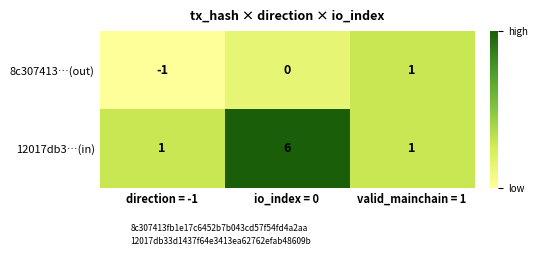

Reading left to right, transcribe all the data shown in this chart.

8c307413…(out): -1	0	1
12017db3…(in): 1	6	1